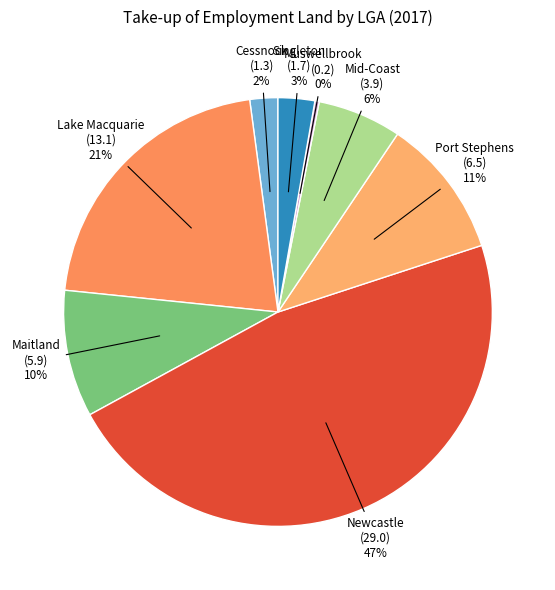

Is it true that Maitland is 1% of the pie?

False